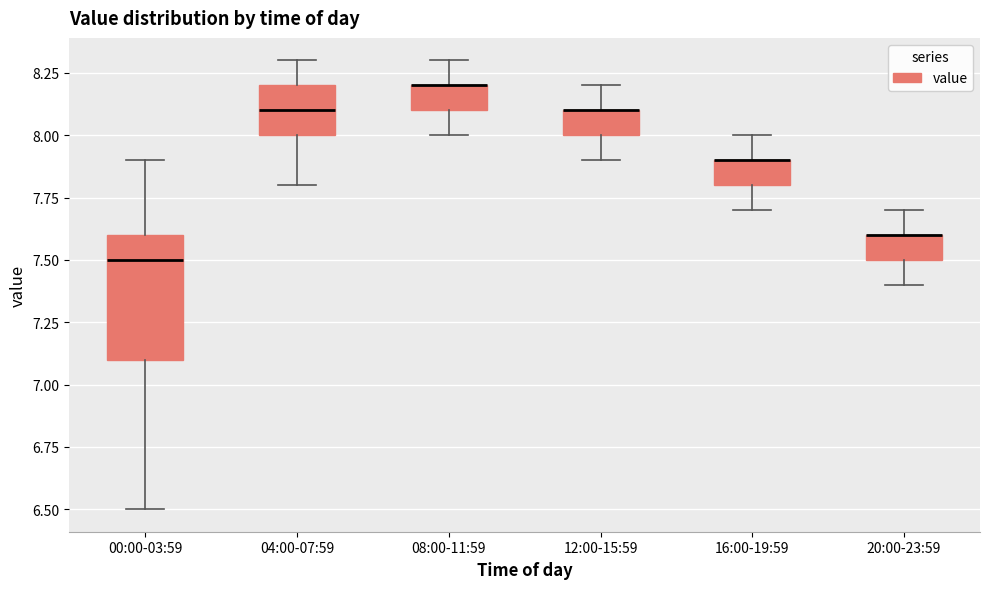

Comparing the boxes themselves (not the whiskers), which one is the tallest?

00:00-03:59